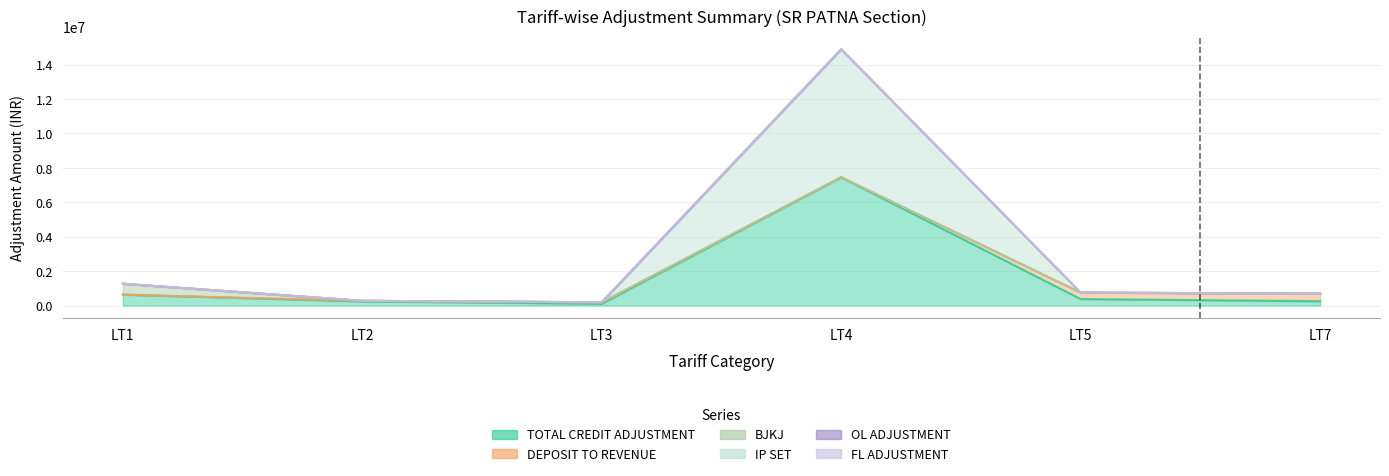

Reading left to right, what are all the values shown in this chart?

TOTAL CREDIT ADJUSTMENT: 632343.1	236806.9	105491.3	7446448.8	374840.0	248373.2
DEPOSIT TO REVENUE: 0.0	35240.0	79355.0	10820.0	374740.0	440476.0
BJKJ: 632343.1	0.0	0.0	0.0	0.0	0.0
IP SET: 0.0	0.0	0.0	7435628.8	0.0	0.0
OL ADJUSTMENT: 0.0	0.0	6652.3	0.0	0.0	0.0
FL ADJUSTMENT: 0.0	1923.1	0.0	0.0	0.0	0.0